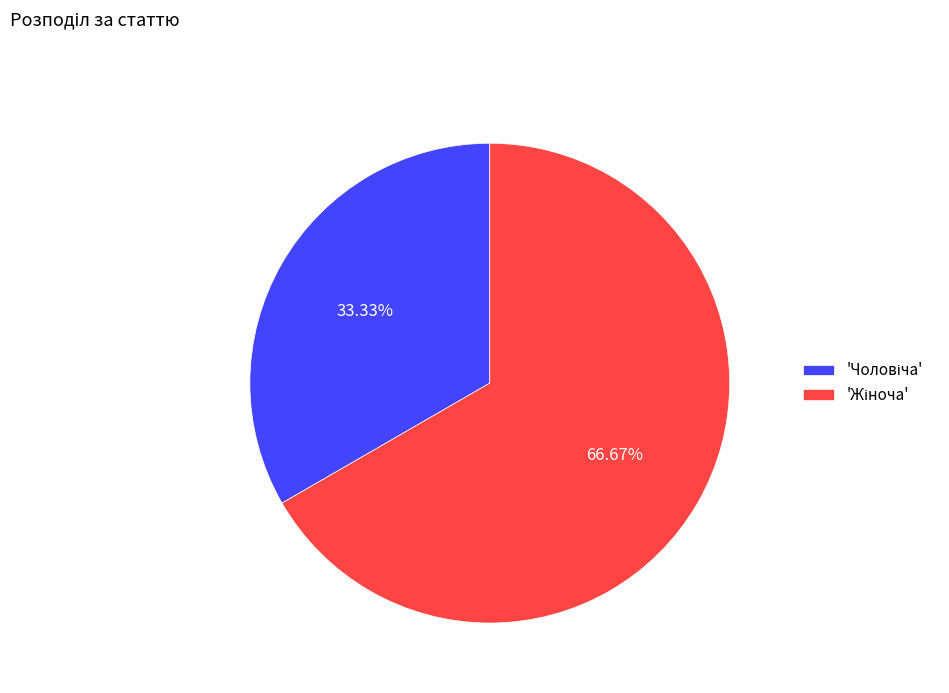

How many slices are in this pie chart?

2